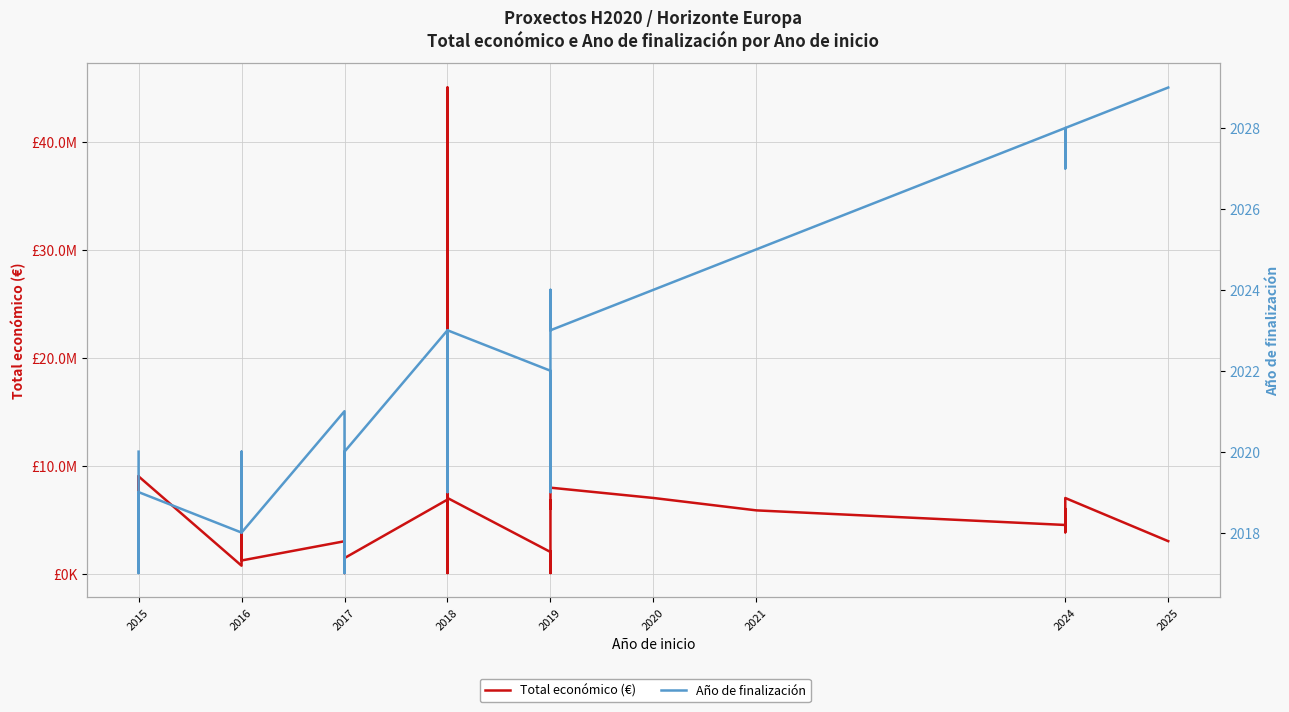

True or false: Año de finalización and Total económico (€) cross at least once.

False